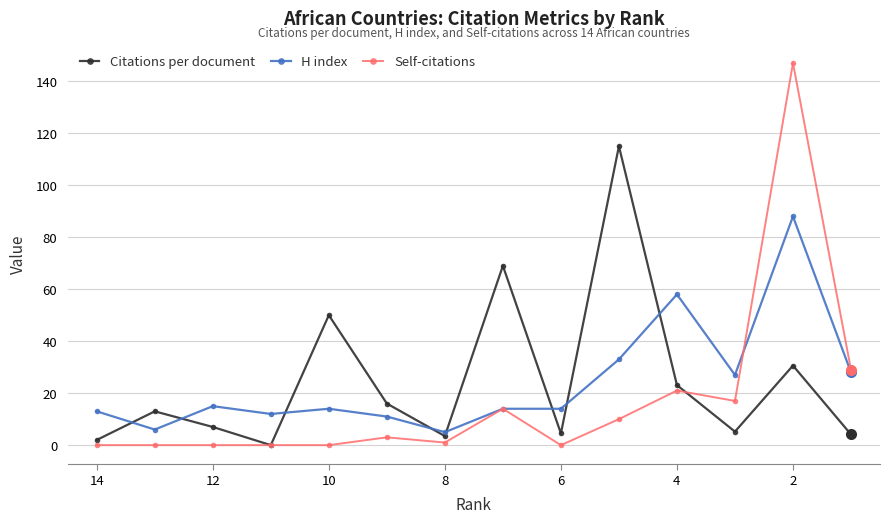

What is the highest value of the H index series?

88.0